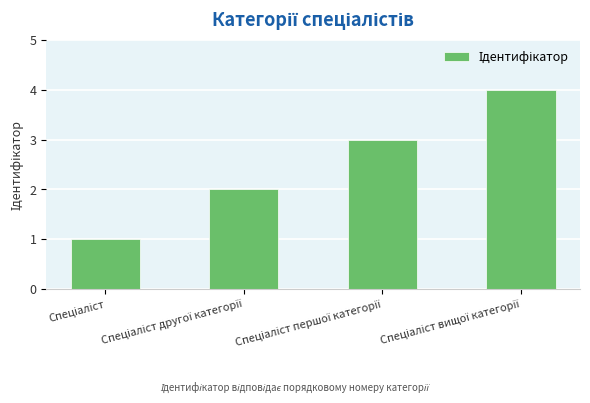

What is the sum of all values?

10